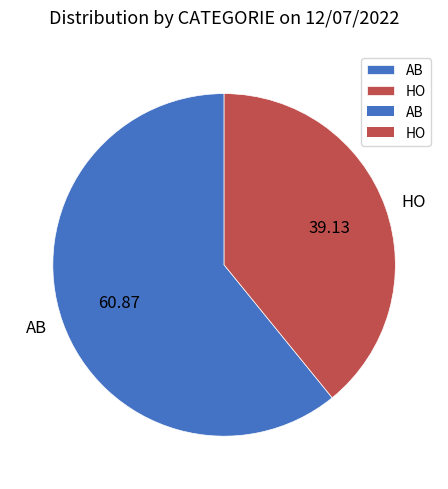

Does AB account for over 50% of the chart?

Yes